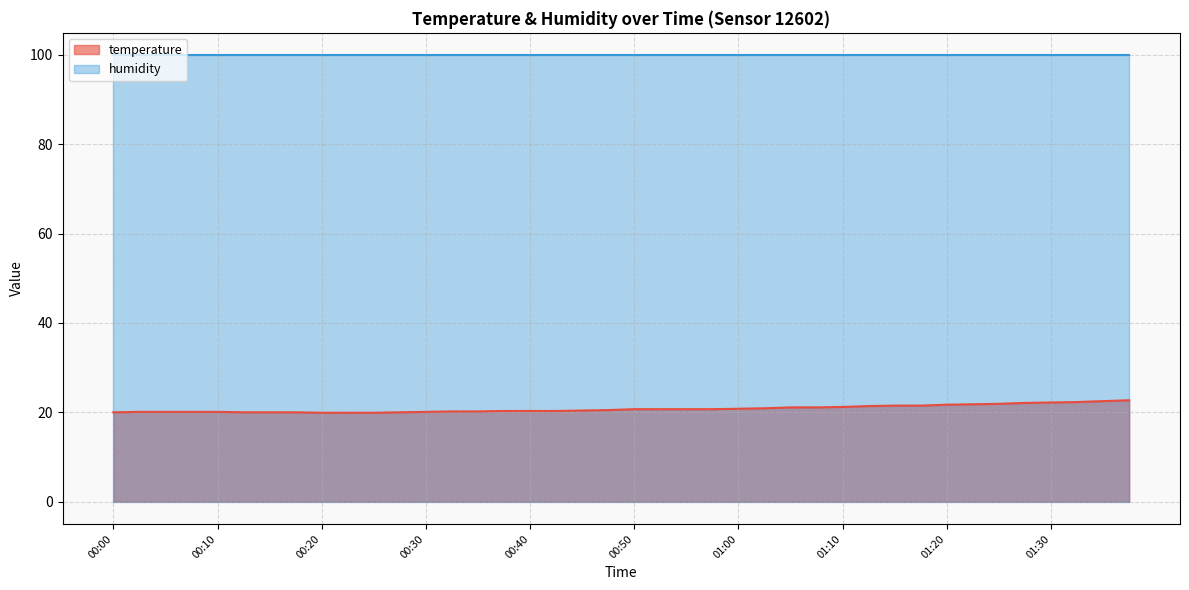

What is the label of the 2nd point from the left?

00:03